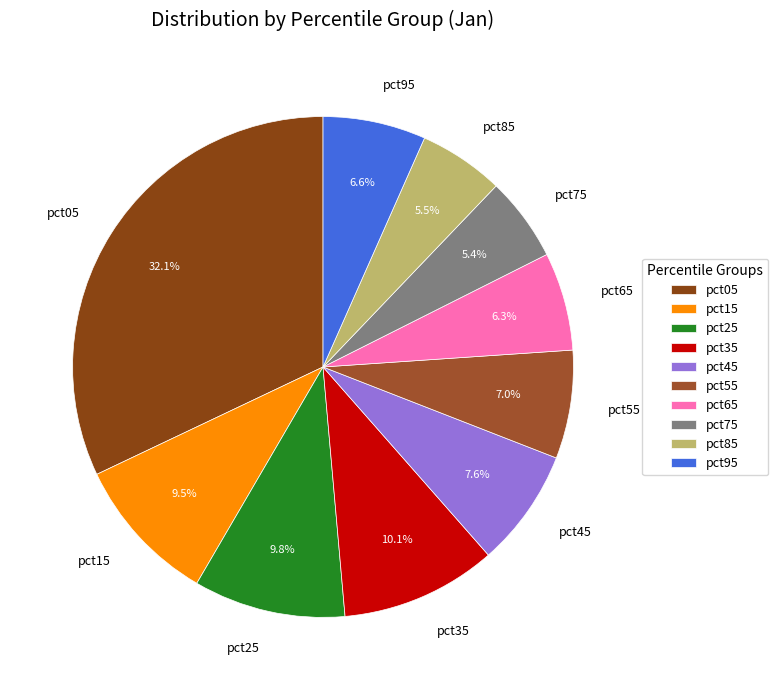

How much of the chart is everything except pct15?

90.5%